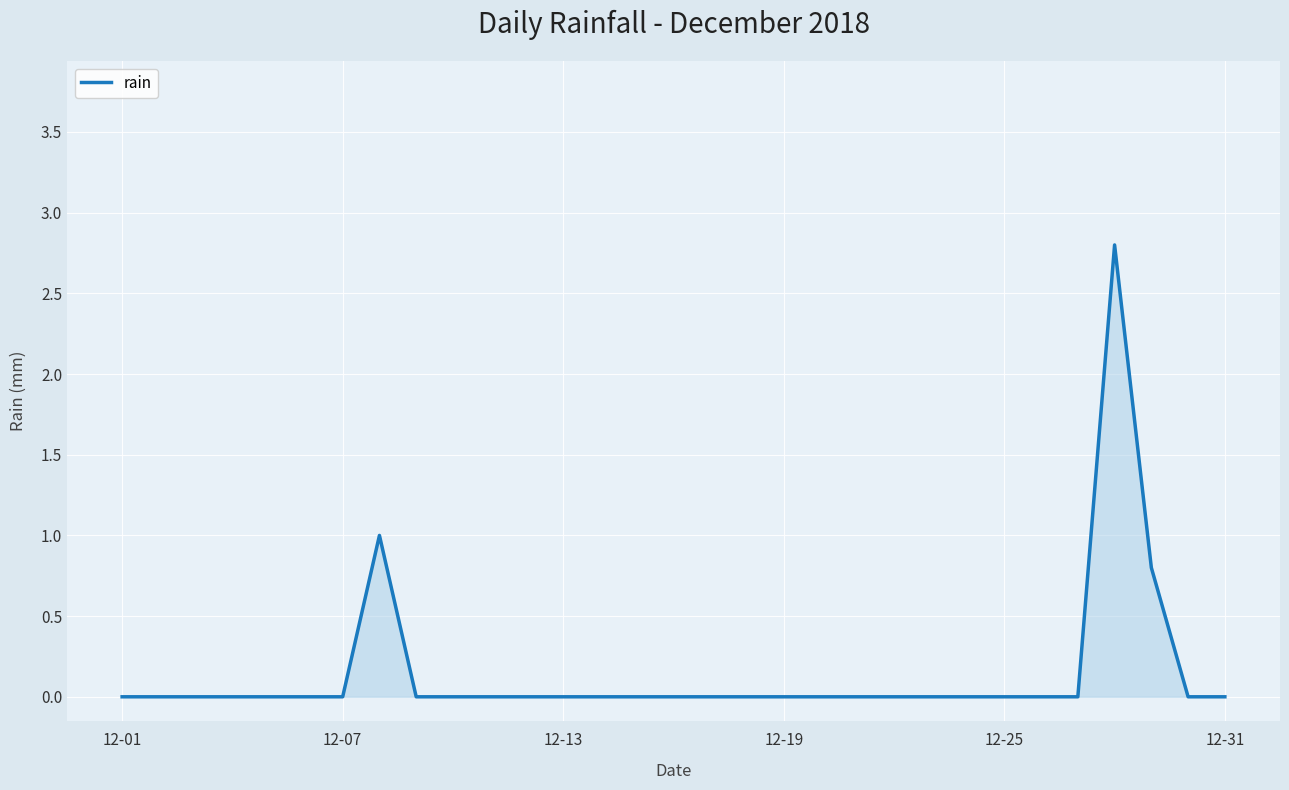

What is the greatest value displayed?

2.8